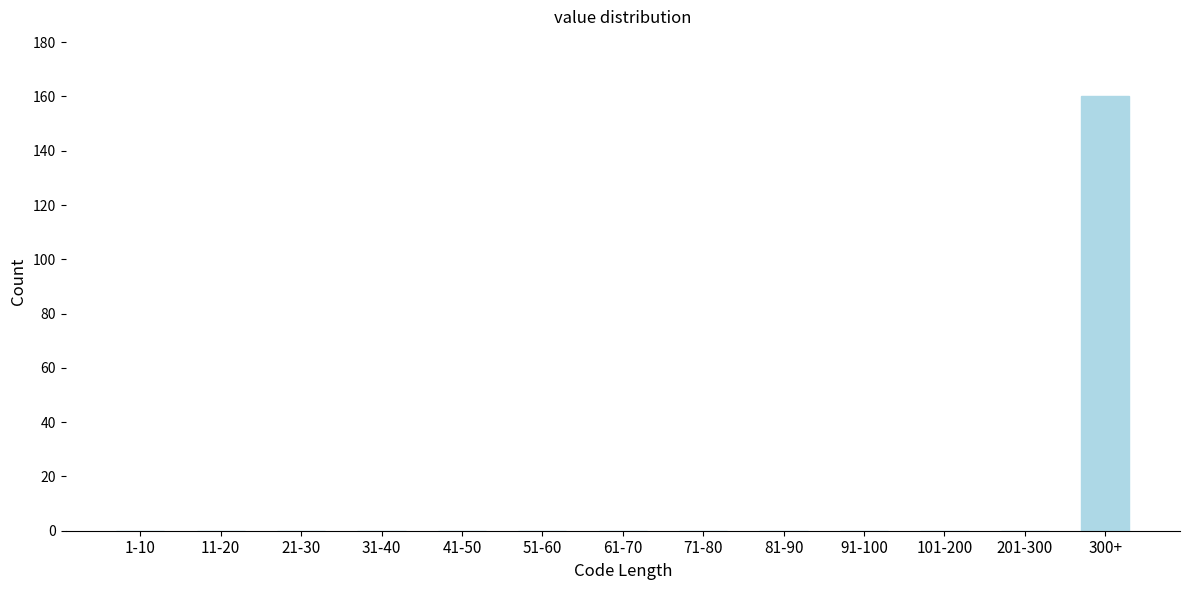

Reading left to right, extract all data points from this chart.

1-10=0	11-20=0	21-30=0	31-40=0	41-50=0	51-60=0	61-70=0	71-80=0	81-90=0	91-100=0	101-200=0	201-300=0	300+=160